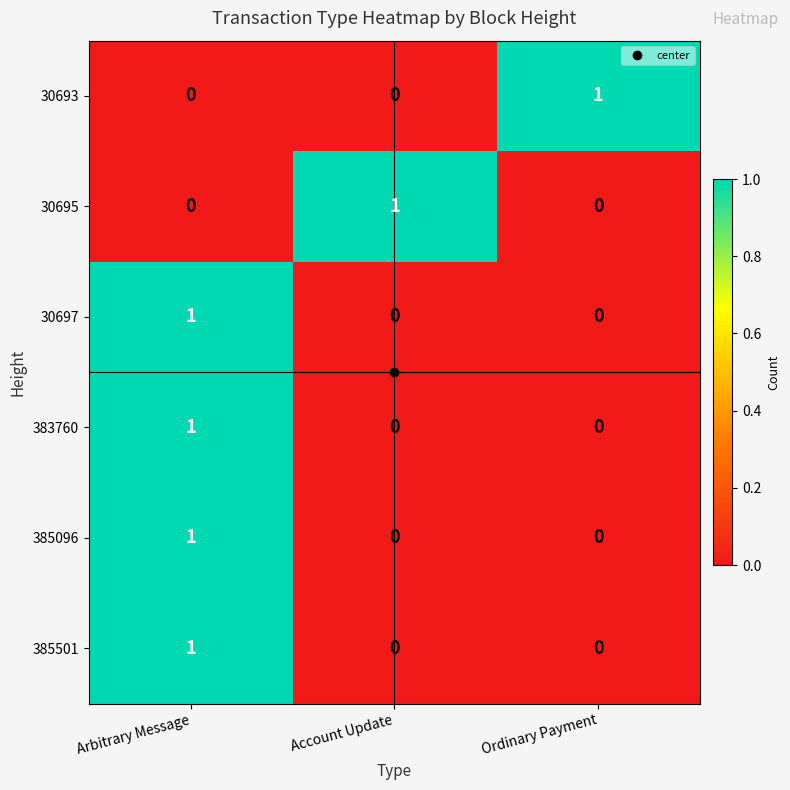

Which category has the highest value in the 383760 series?

Arbitrary Message